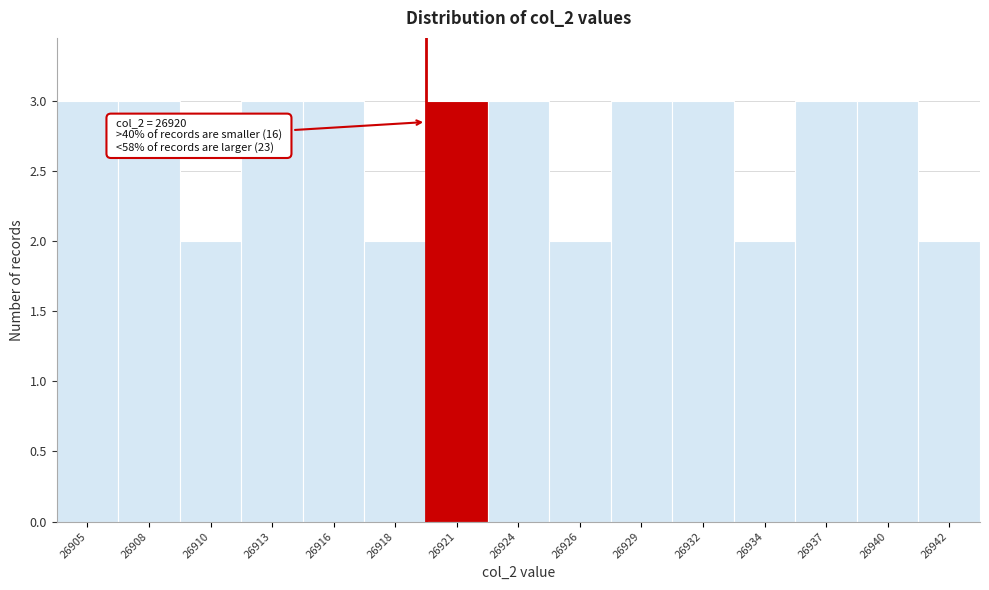

Reading left to right, what are all the values shown in this chart?

26905=3	26908=3	26910=2	26913=3	26916=3	26918=2	26921=3	26924=3	26926=2	26929=3	26932=3	26934=2	26937=3	26940=3	26942=2